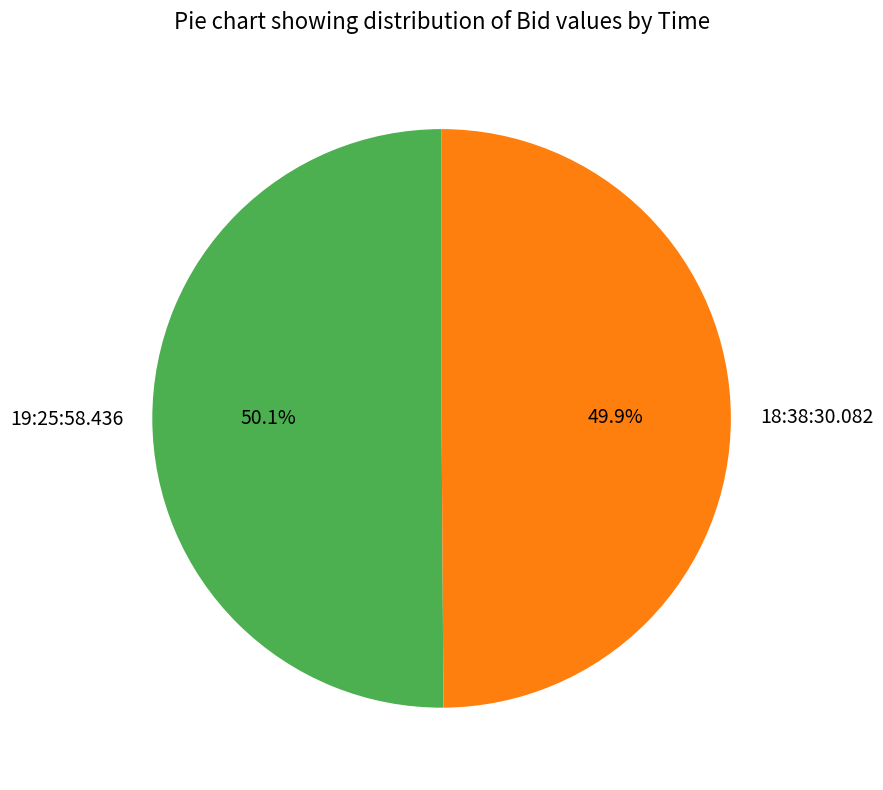

What is the total percentage of 19:25:58.436 and 18:38:30.082?

100.0%